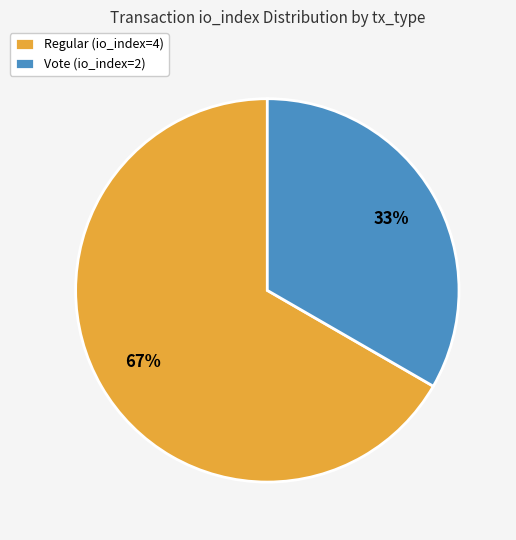

Combined, do Vote (io_index=2) and Regular (io_index=4) account for over 50%?

Yes